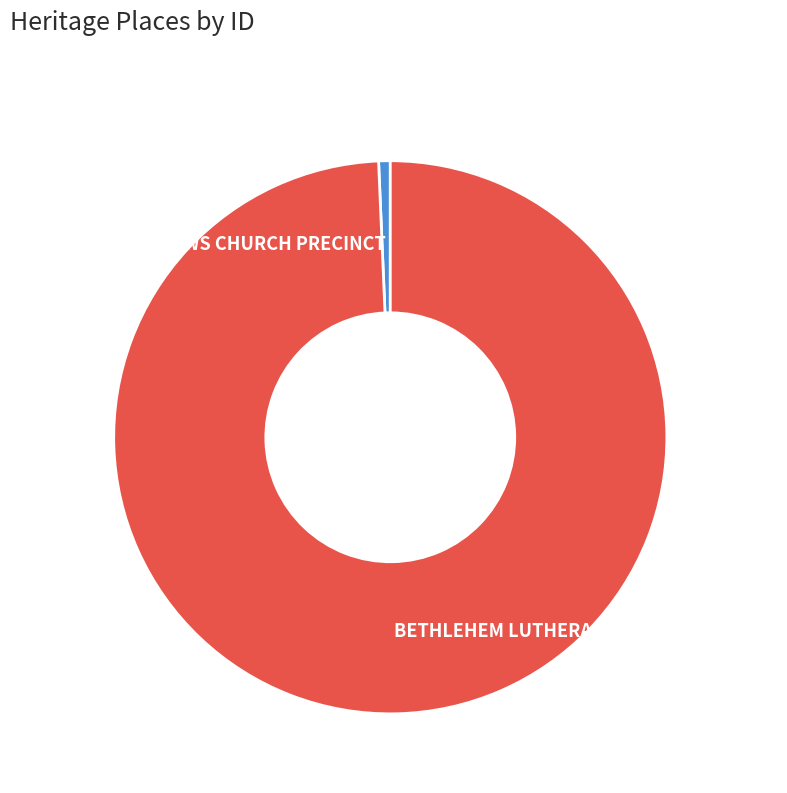

Is there any slice that represents more than half of the pie?

Yes